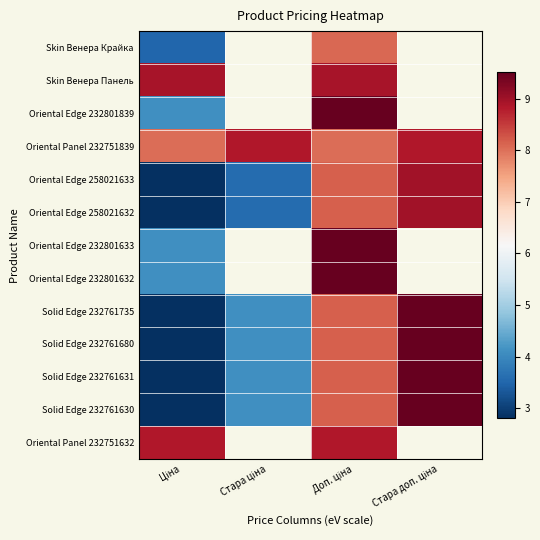

How many data points in Oriental Edge 232801839 are less than 9?

1